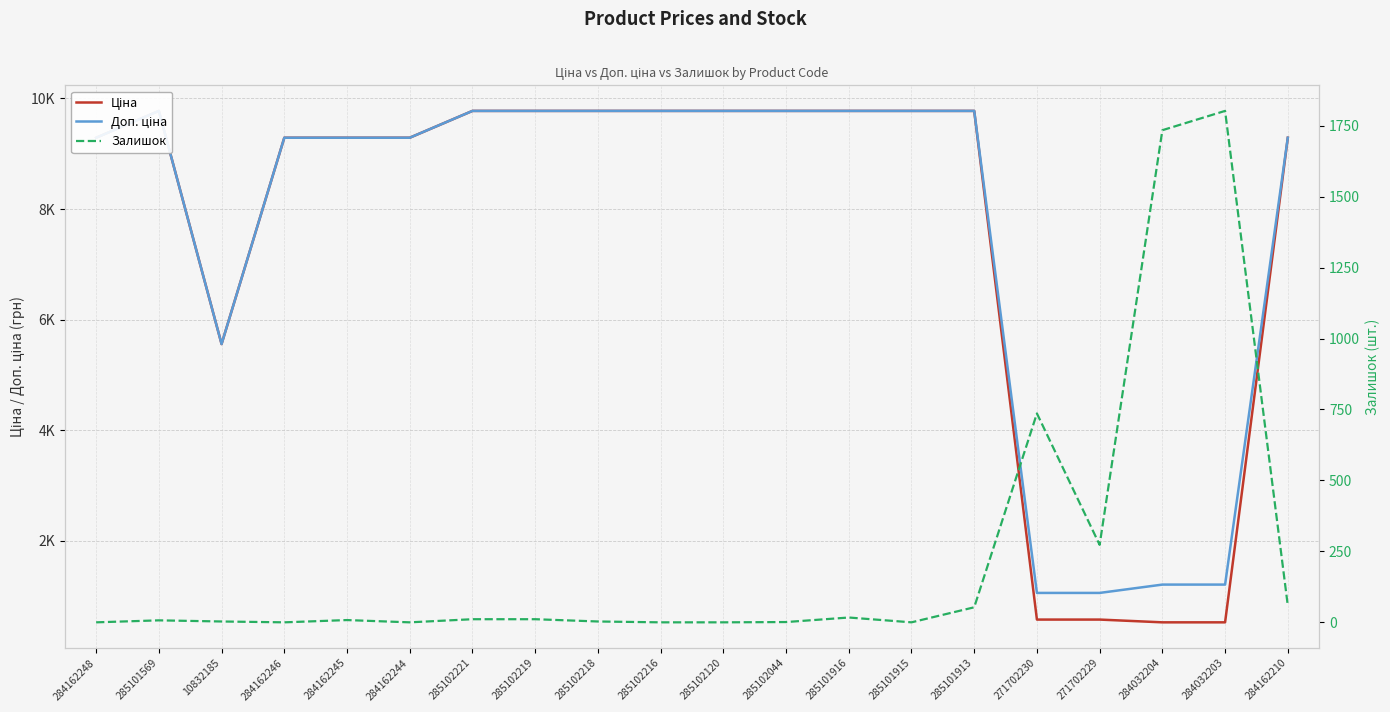

Reading left to right, transcribe all the data shown in this chart.

Ціна: 9290.5	9775.5	5560.3	9290.5	9290.5	9290.5	9775.5	9775.5	9775.5	9775.5	9775.5	9775.5	9775.5	9775.5	9775.5	578.1	578.1	528.2	528.2	9290.5
Доп. ціна: 9290.5	9775.5	5560.3	9290.5	9290.5	9290.5	9775.5	9775.5	9775.5	9775.5	9775.5	9775.5	9775.5	9775.5	9775.5	1060.0	1060.0	1210.7	1210.7	9290.5
Залишок: 0.0	7.0	3.0	0.0	8.0	0.0	11.0	11.0	3.0	0.0	0.0	1.0	17.0	0.0	53.0	736.0	273.0	1734.0	1802.0	59.0